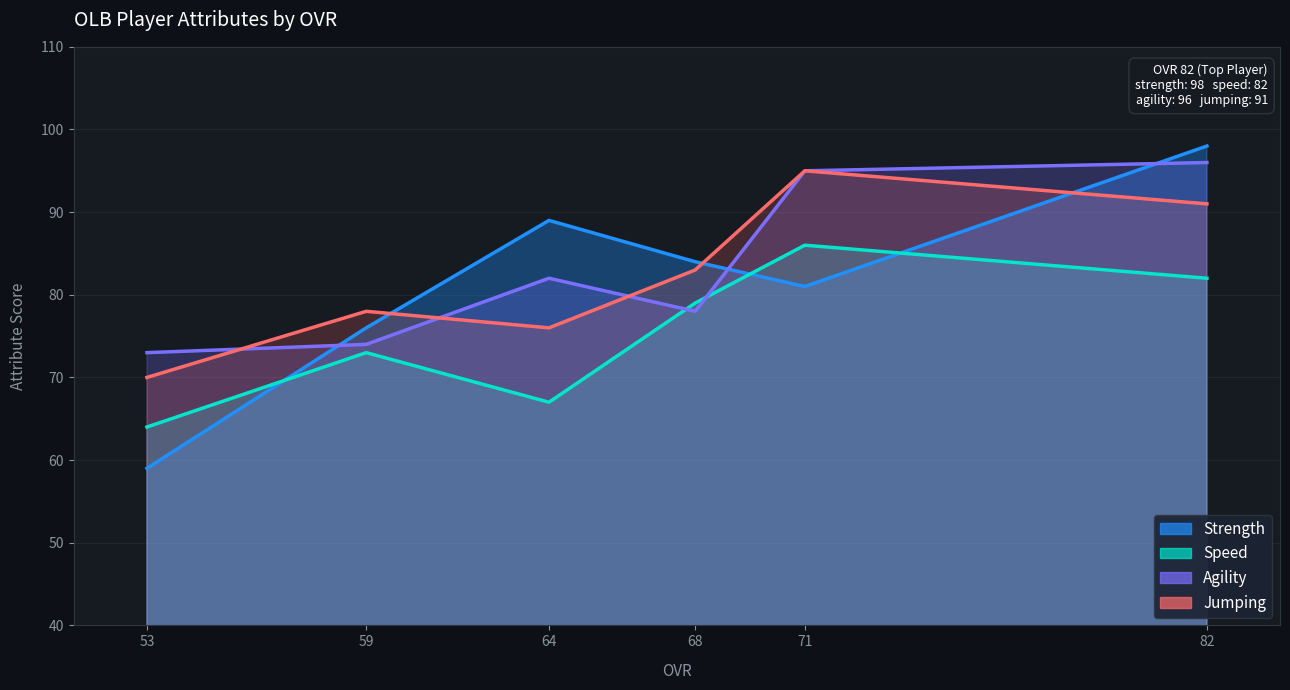

At which category does agility reach its first local valley?

68